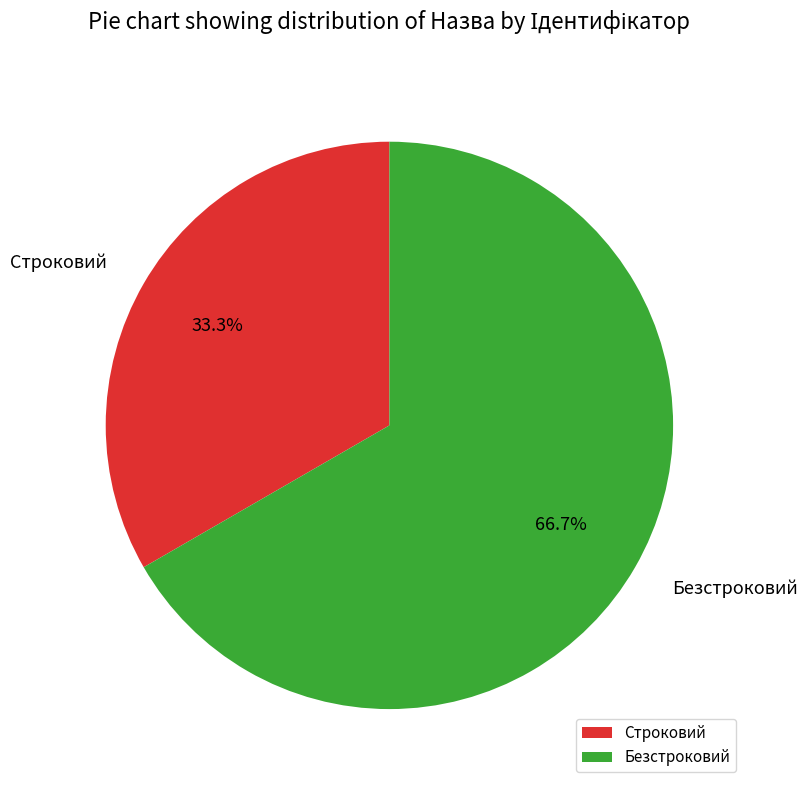

To the nearest percent, what is the average slice percentage?

50%